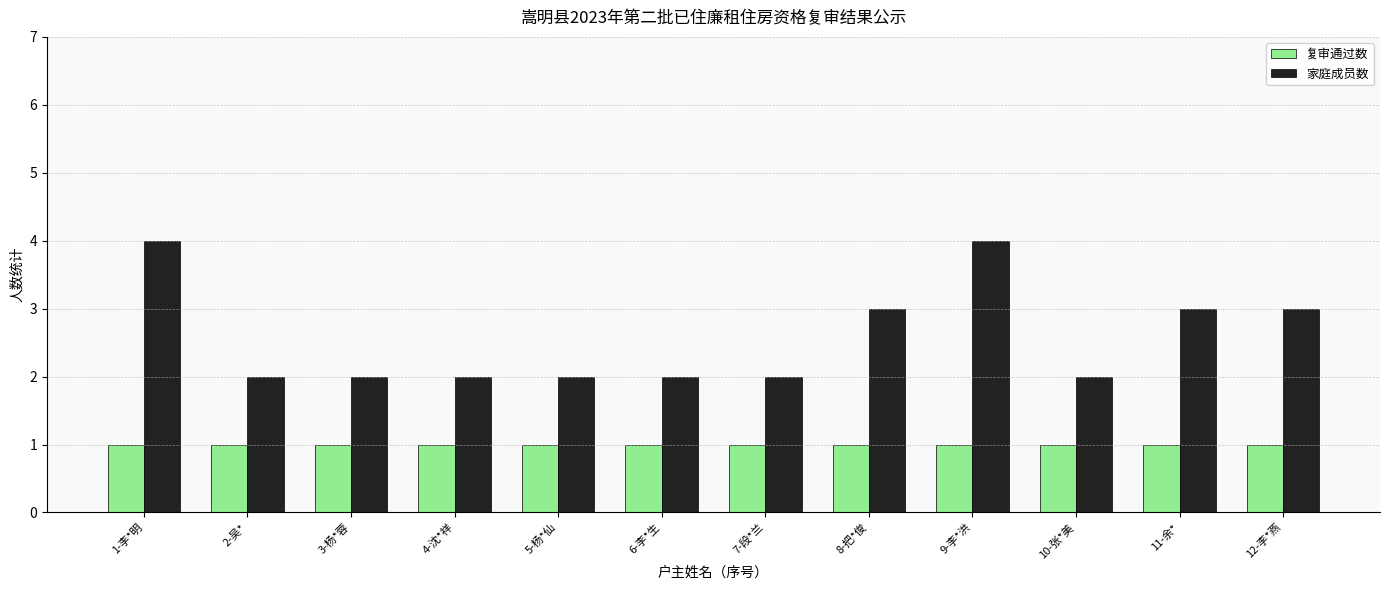

Rank the series by their average value, from highest to lowest.

家庭成员数, 复审通过数